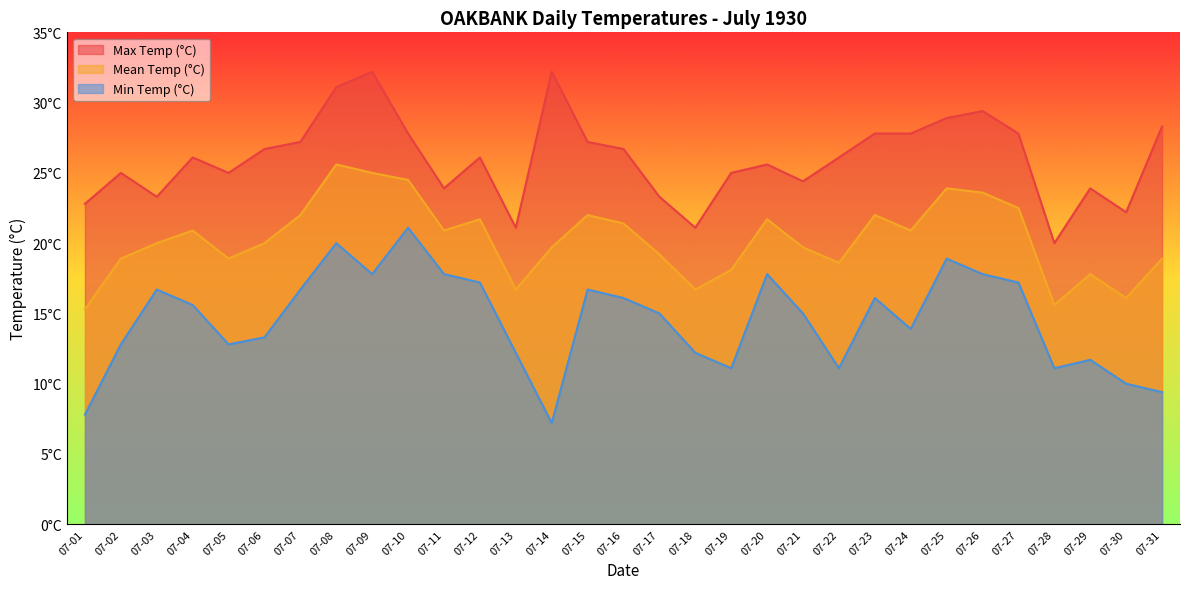

The Mean Temp (°C) series shows 9.7 at 07-19. True or false?

False